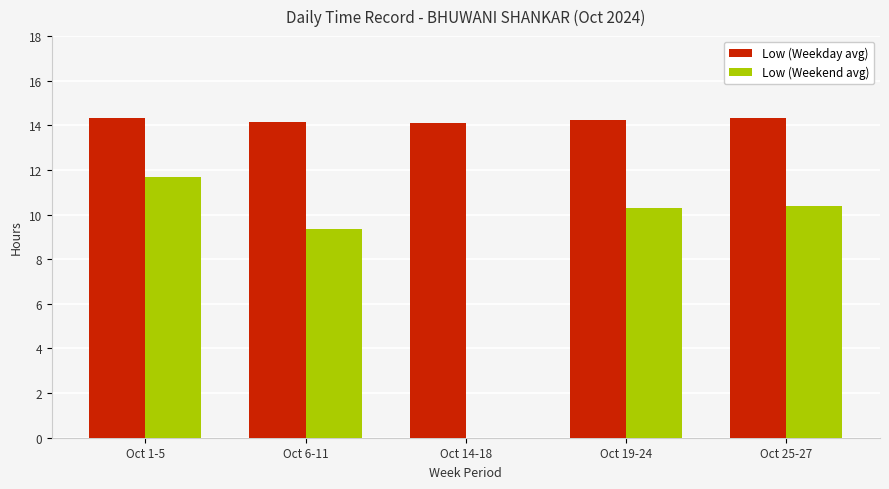

How many groups of bars are there?

5